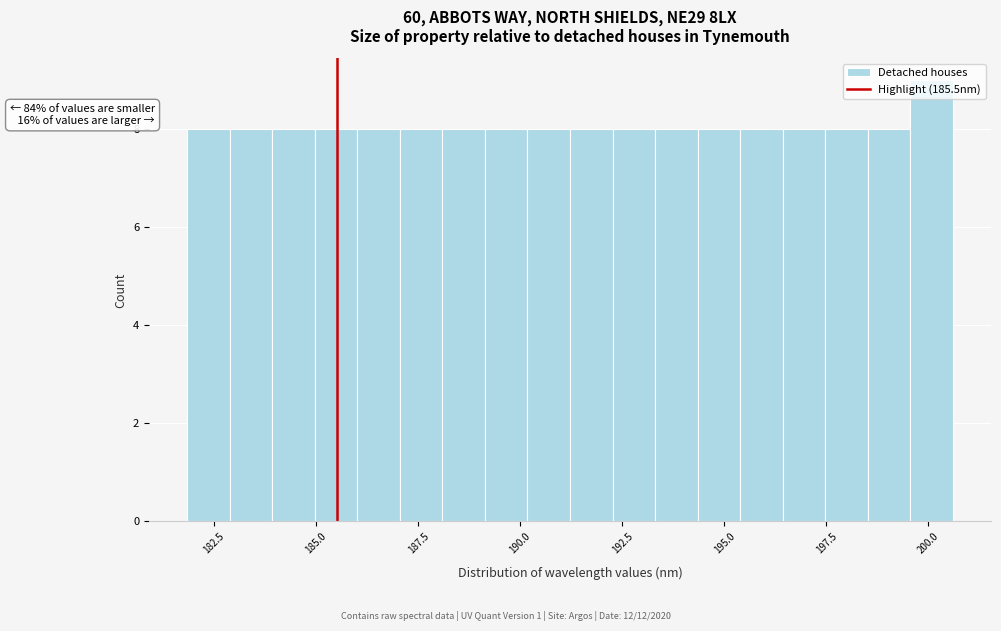

Read against the x-axis, roughly where is the centre of the tallest bar?

200.0